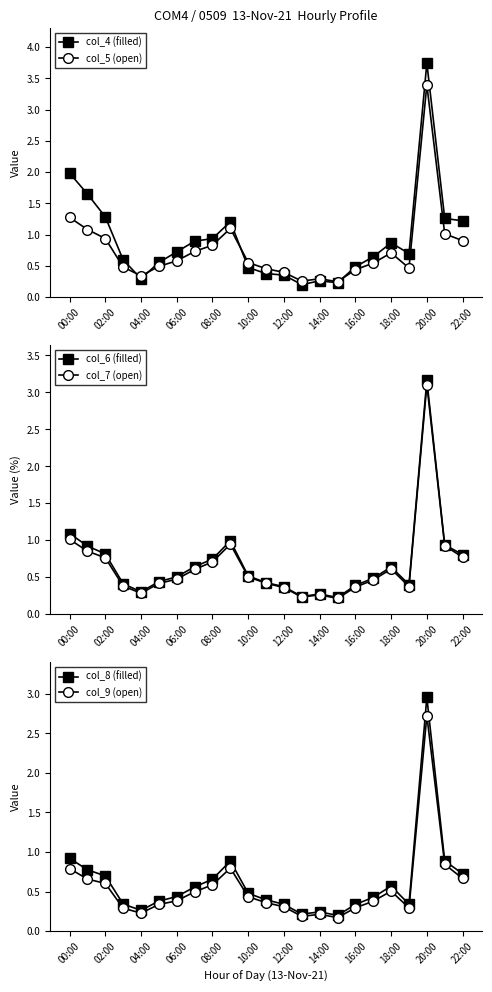

What is the maximum value for col_5 (open)?

3.4